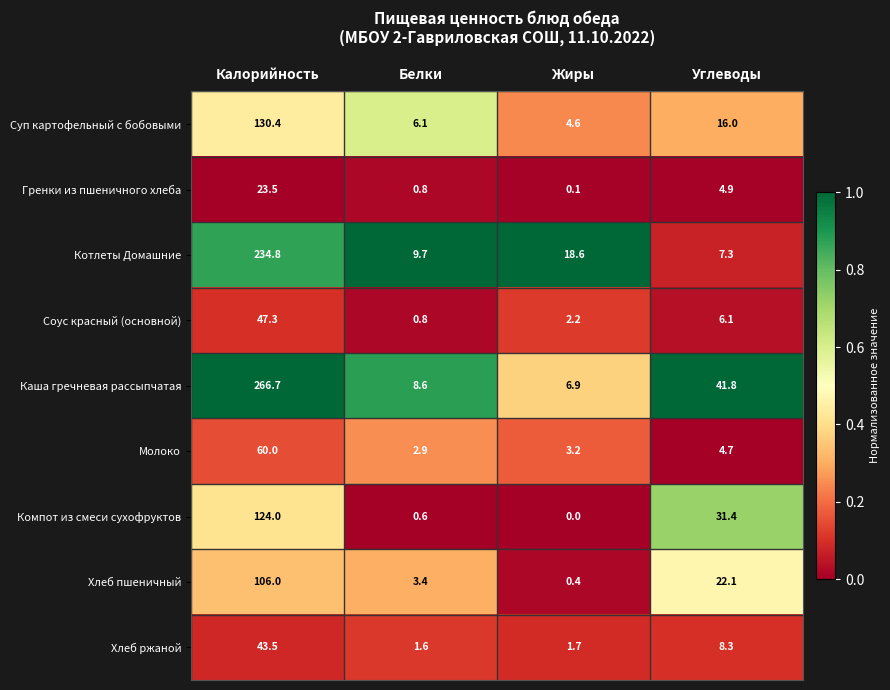

What is the spread (max minus min) of values at Белки?

9.1